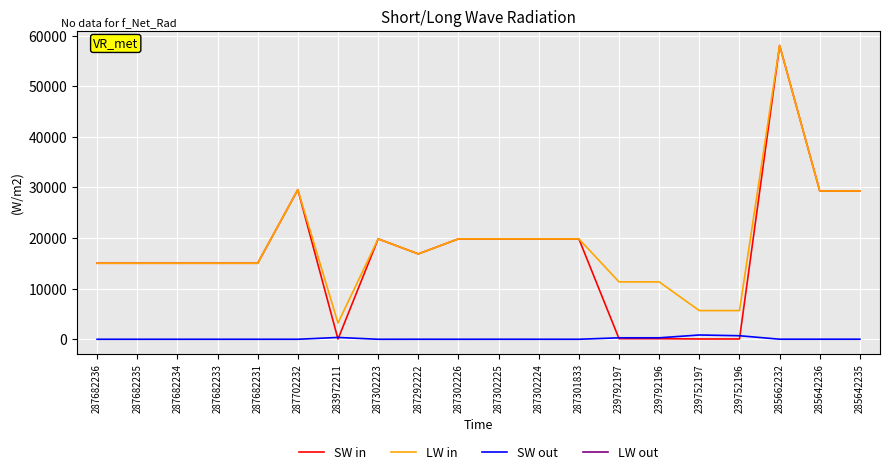

Is the value of SW out at 283972211 greater than the value of LW in at 287302226?

No